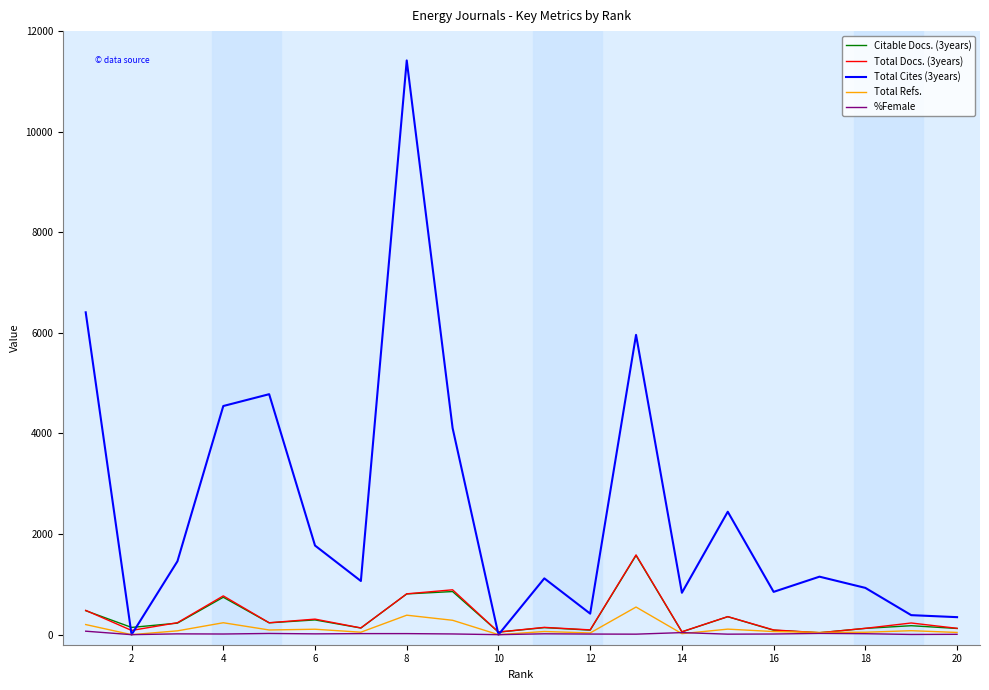

What is the greatest value displayed?

11417